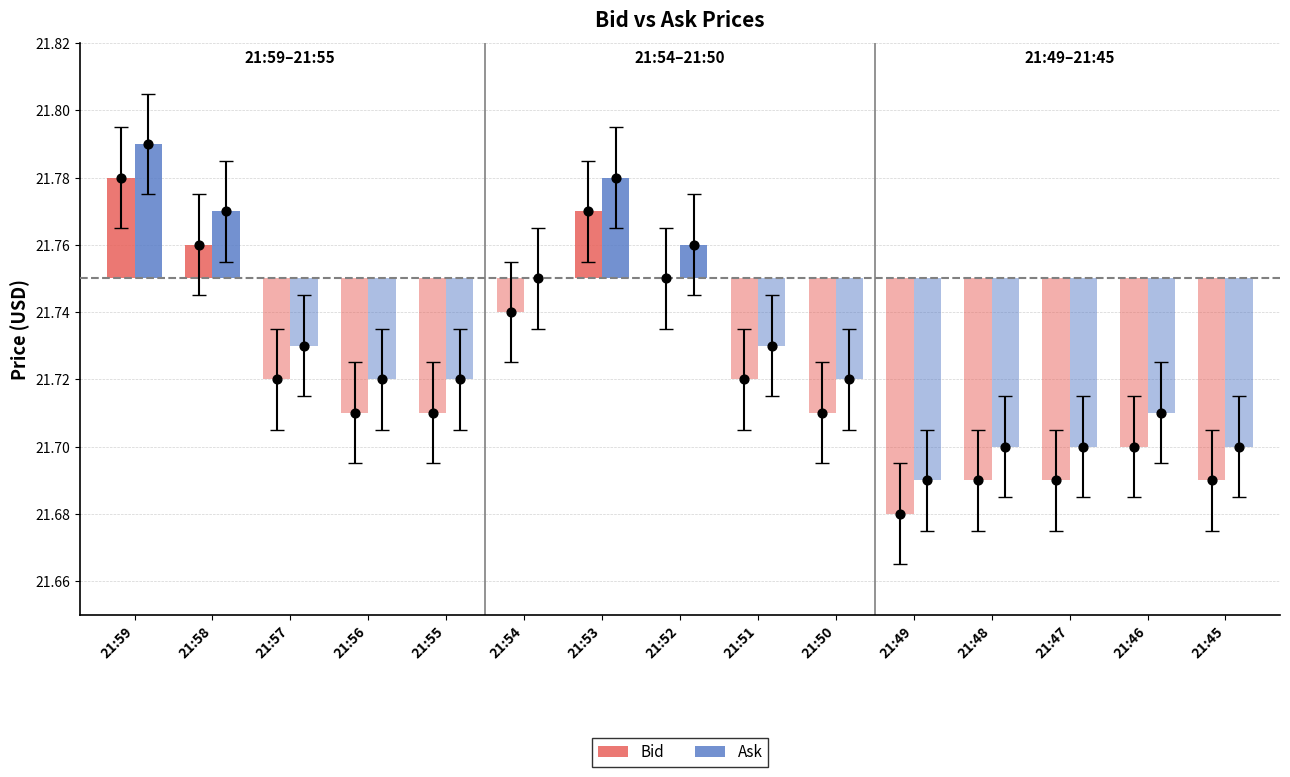

What are all the series names shown in the legend?

Bid, Ask